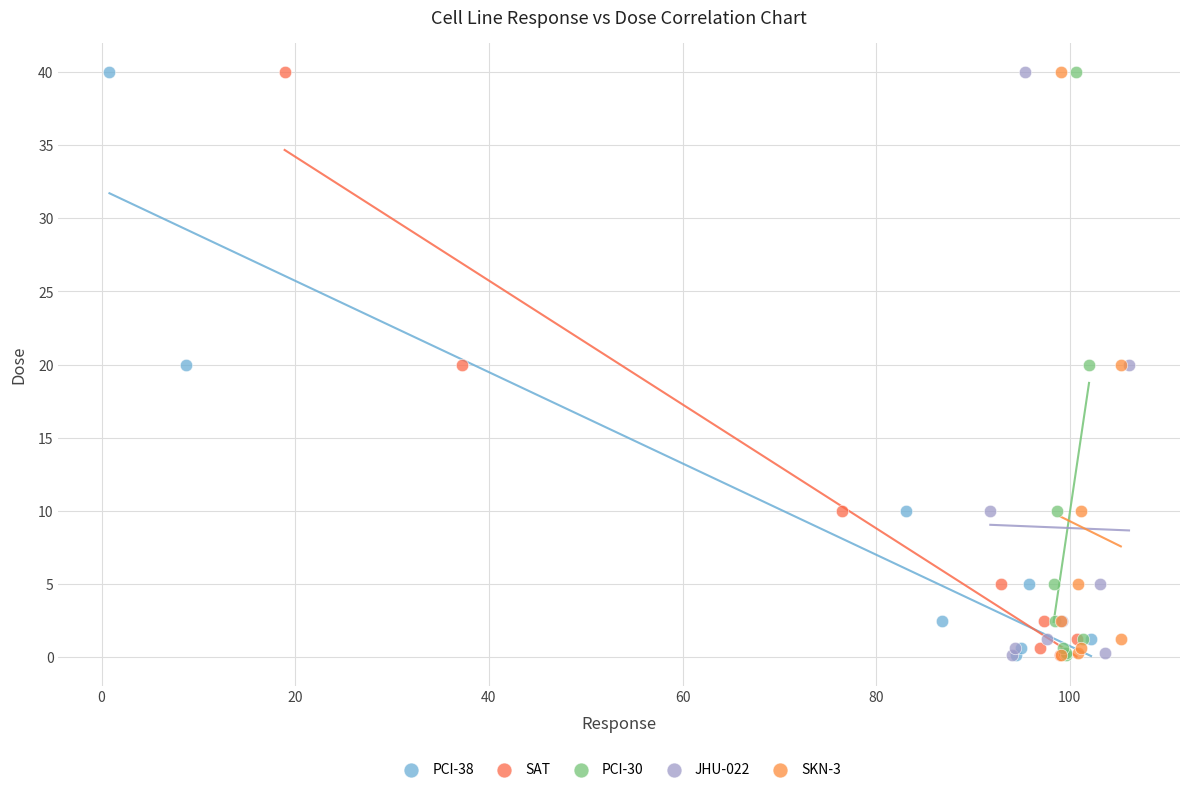

What are all the series names shown in the legend?

PCI-38, SAT, PCI-30, JHU-022, SKN-3